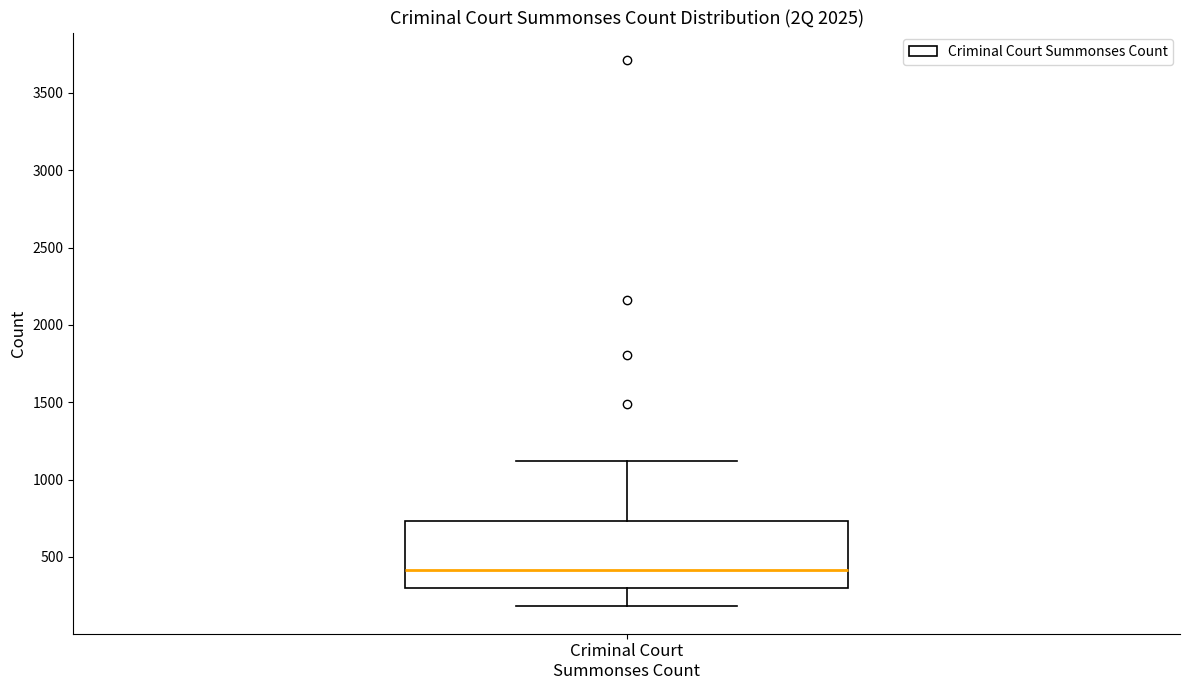

Transcribe this box plot: give where the median line is, the range the box spans, and where the two whiskers end, as read against the y-axis. The values are not printed on the chart, so give them approximately, as read against the axis.

median 400, box 300 to 750, whiskers 200 to 1100